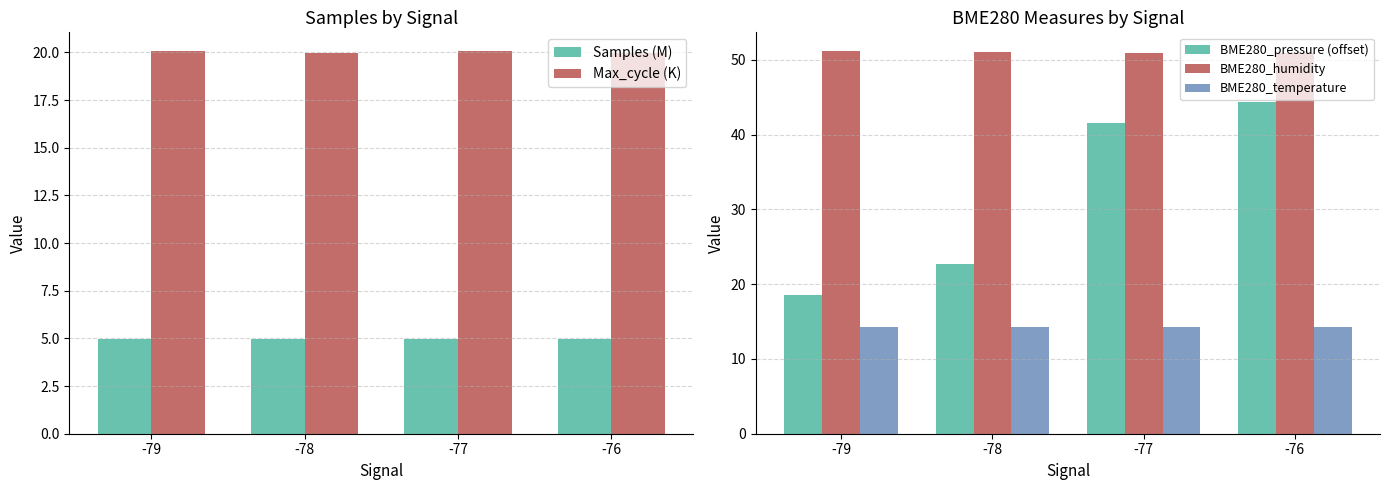

What is the approximate value of Samples (M) at -79?

5.0